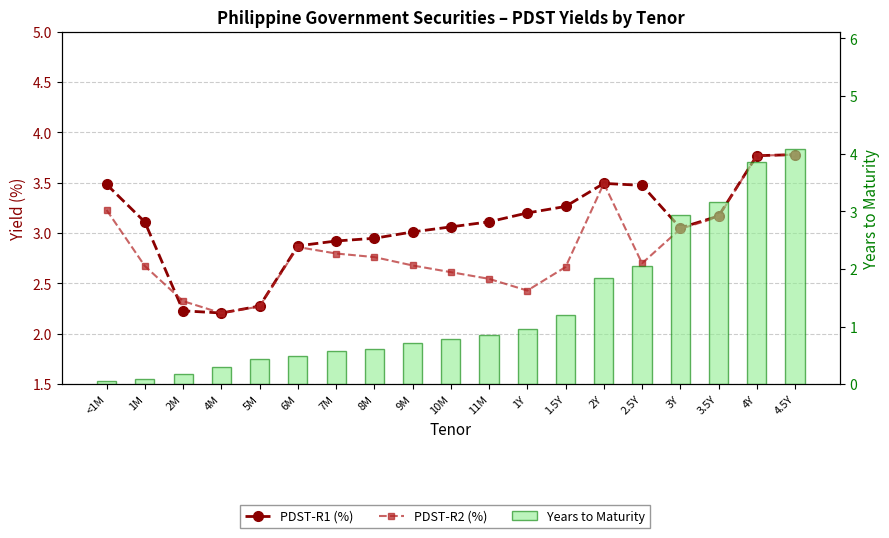

What is the sum of the PDST-R1 (%) values at <1M and 8M?

6.4